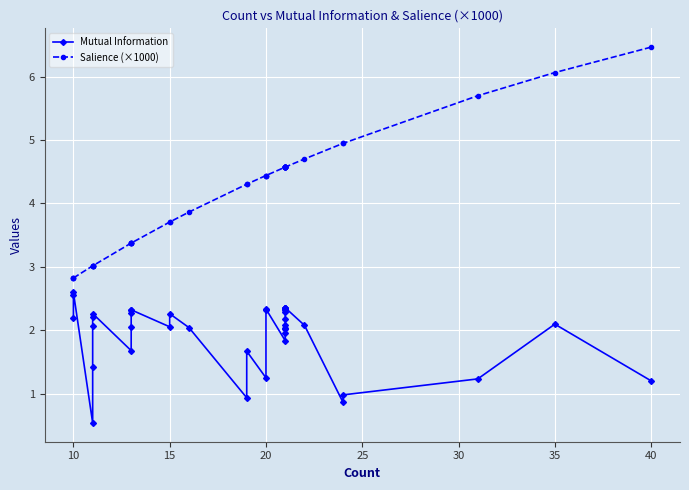

What is the smallest value displayed?

0.5